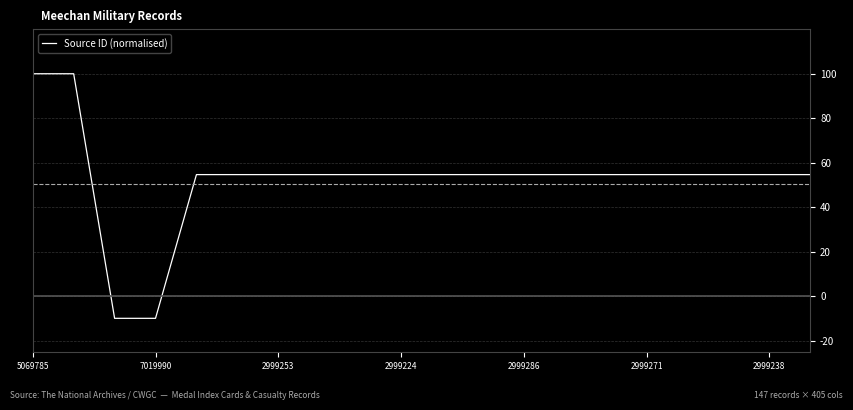

What is the sum of all values?

1054.2